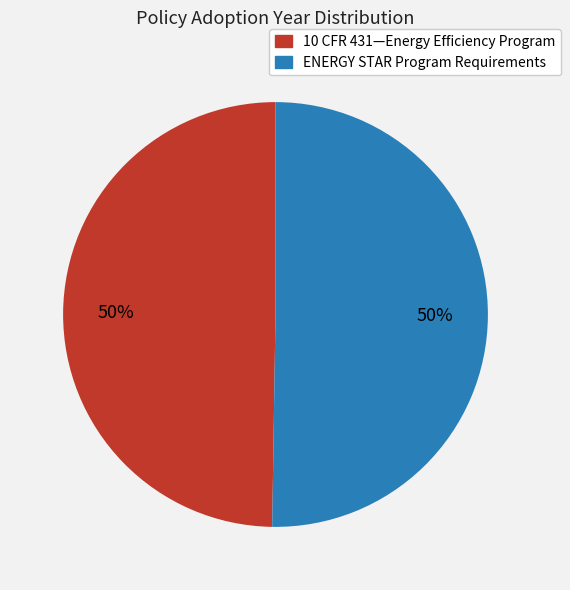

Approximately how many times larger is the value at ENERGY STAR Program Requirements compared to 10 CFR 431—Energy Efficiency Program?

1.0